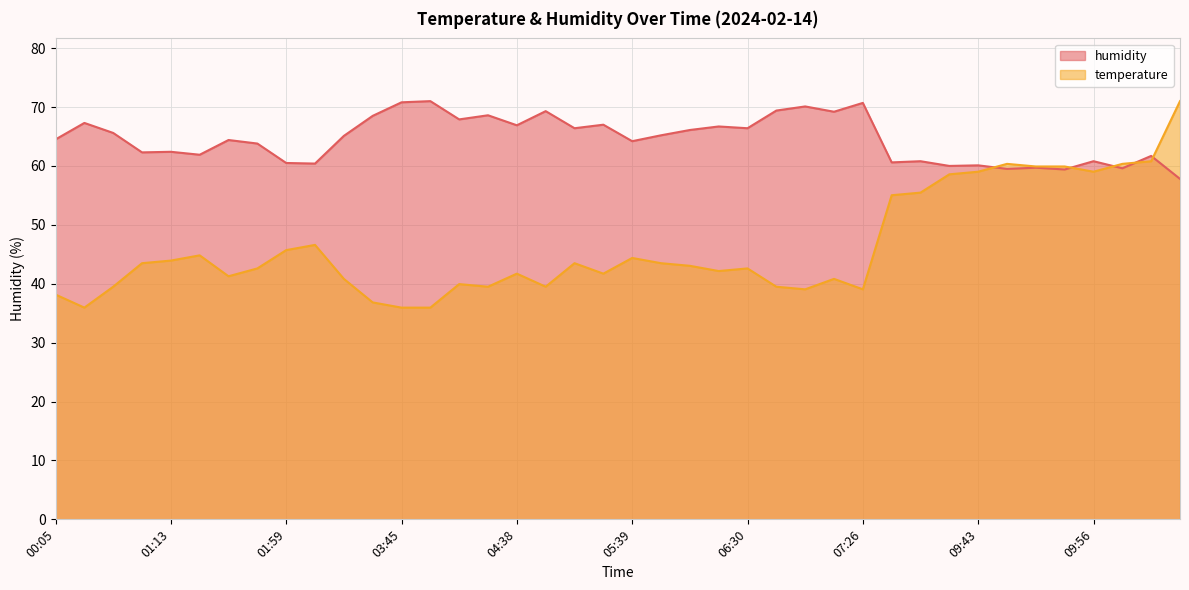

Which series has the largest total across all categories?

humidity